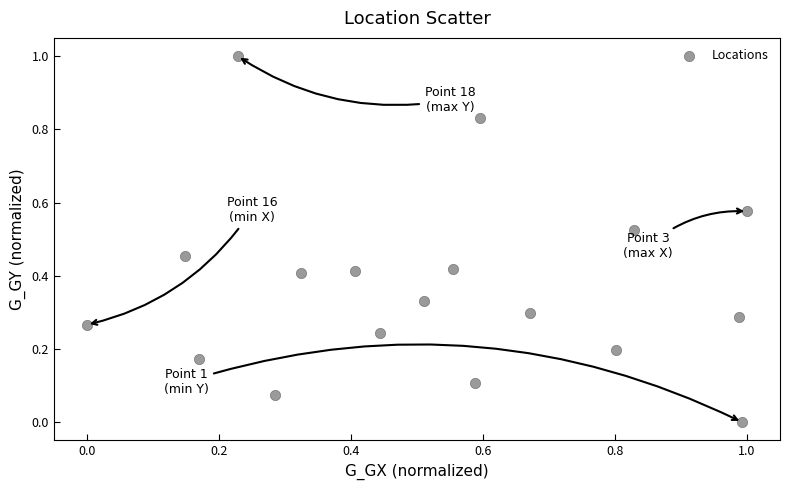

What is the range of Y values (max minus min)?

1.0